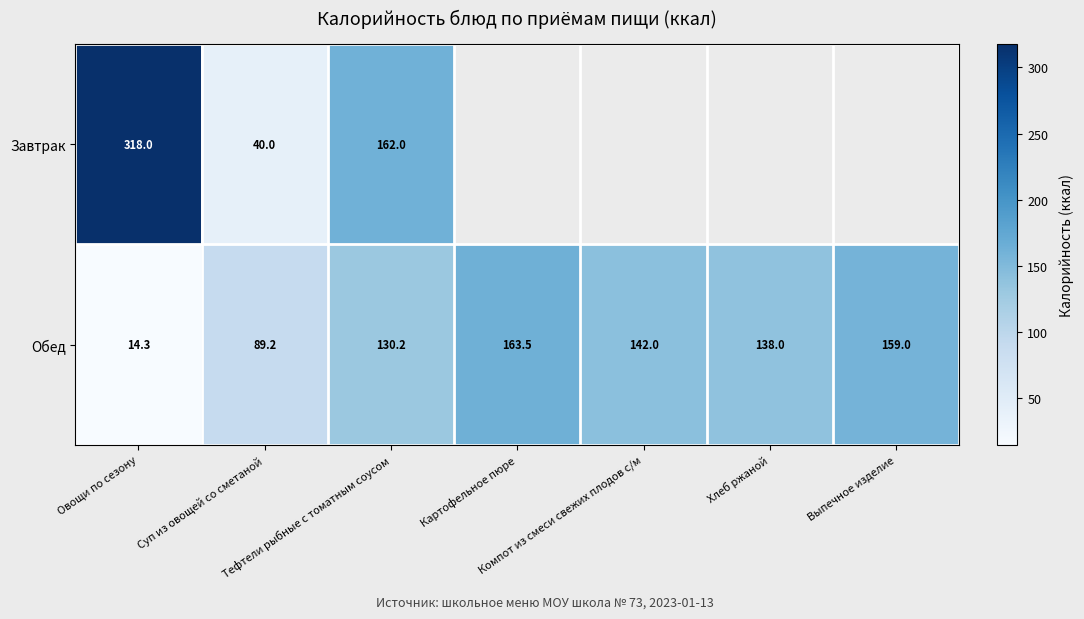

What is the sum of the Обед values at Выпечное изделие and Суп из овощей со сметаной?

248.2